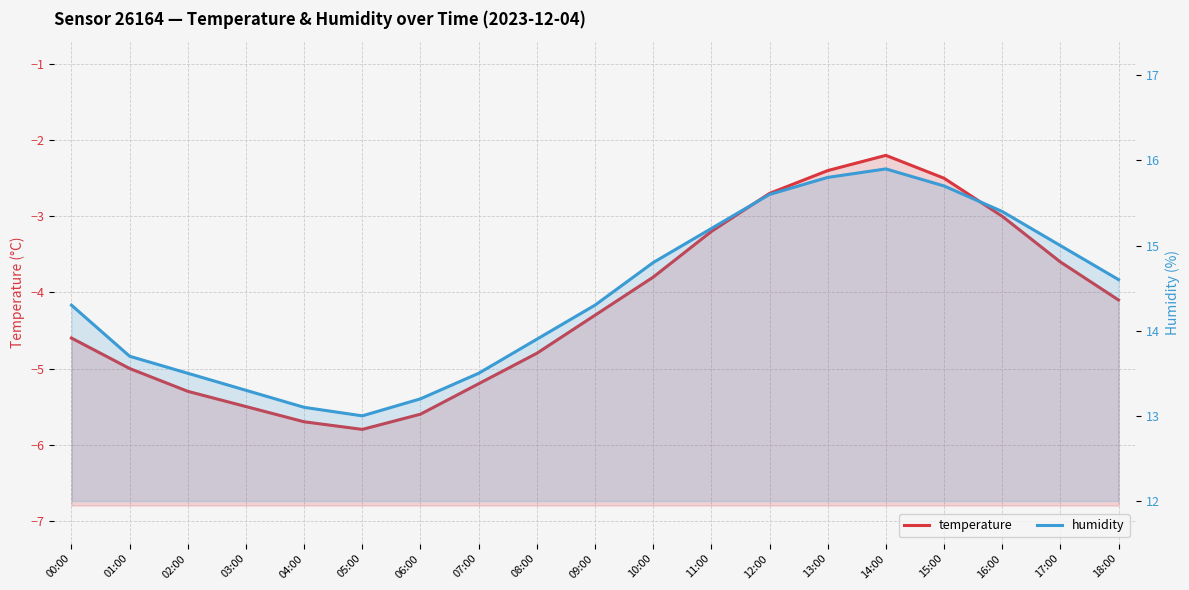

Reading right to left, what are all the values shown in this chart?

temperature: -4.1	-3.6	-3.0	-2.5	-2.2	-2.4	-2.7	-3.2	-3.8	-4.3	-4.8	-5.2	-5.6	-5.8	-5.7	-5.5	-5.3	-5.0	-4.6
humidity: 14.6	15.0	15.4	15.7	15.9	15.8	15.6	15.2	14.8	14.3	13.9	13.5	13.2	13.0	13.1	13.3	13.5	13.7	14.3